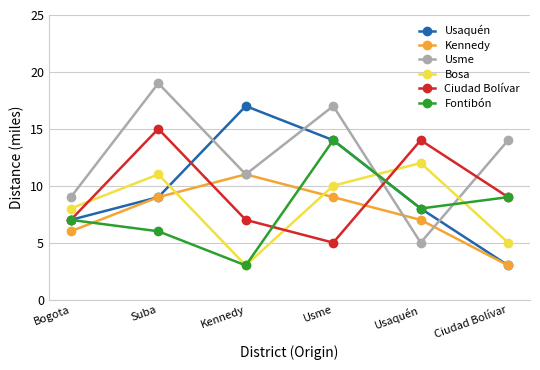

In Kennedy, how many points are higher than both neighbors (excluding endpoints)?

1